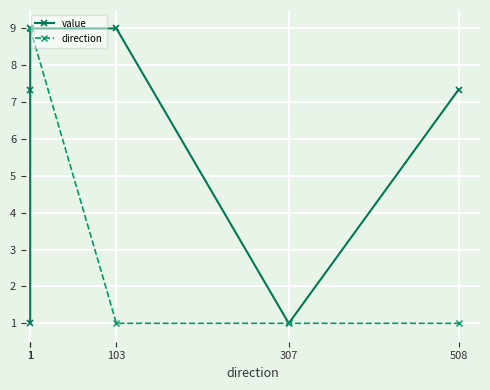

What is the average value of the value series?

5.8